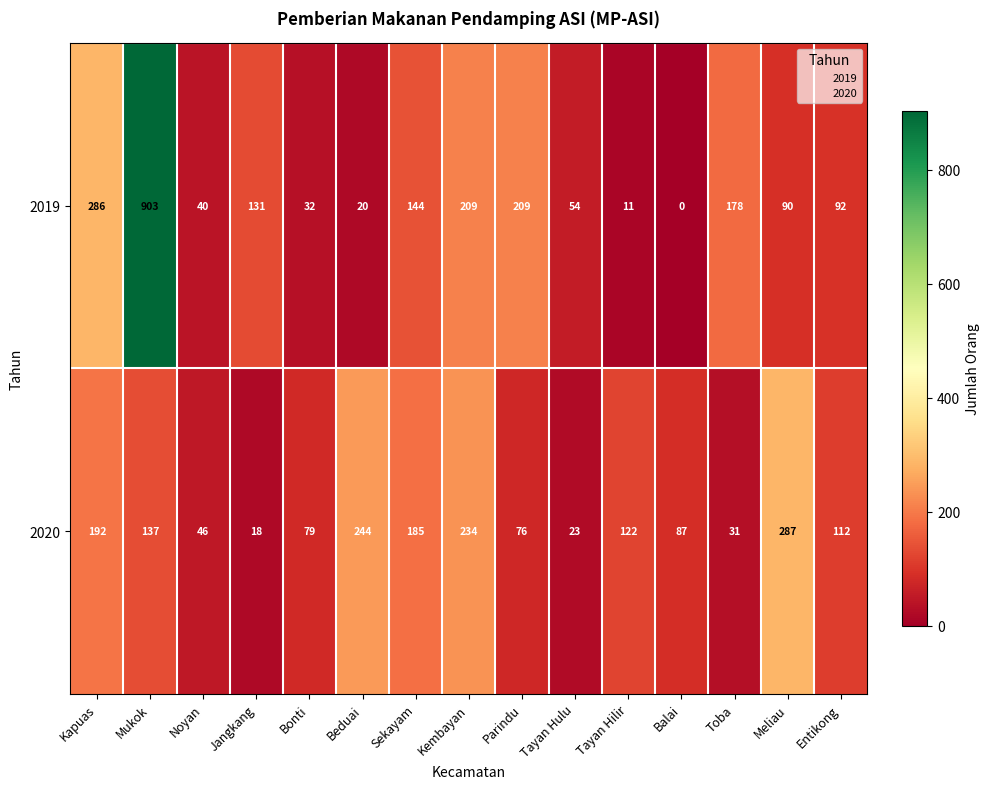

What is the average value of the 2020 series?

125